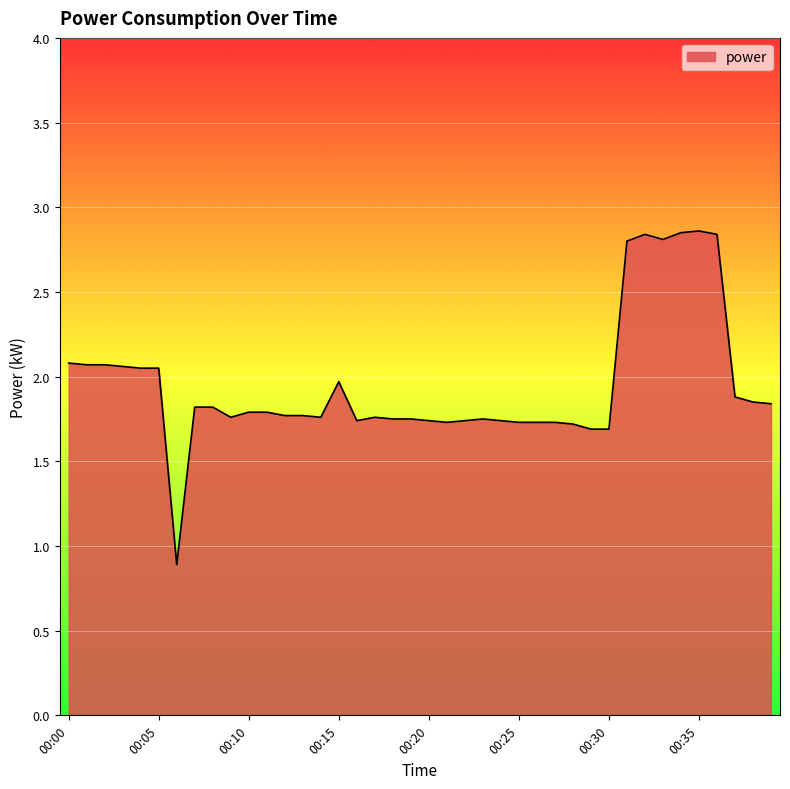

What is the smallest value displayed?

0.9